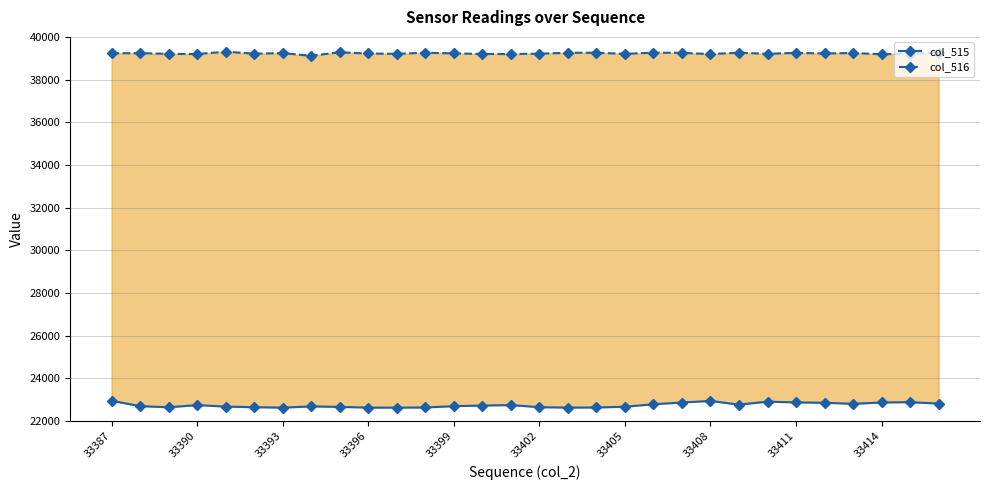

What position from the right is 19?

11